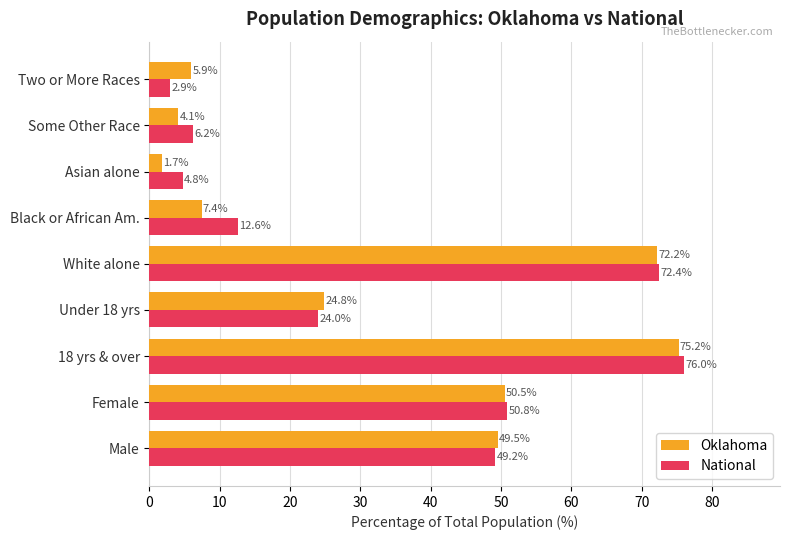

Which series has the widest spread of values?

Oklahoma